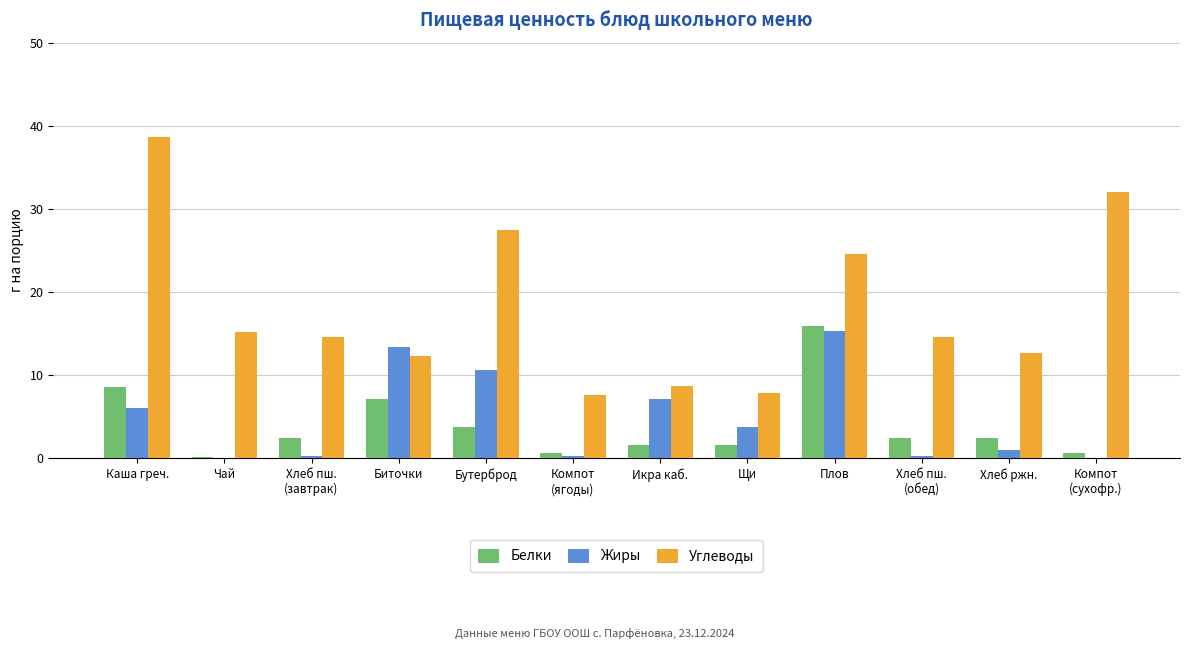

True or false: Углеводы has a value of 13.8 at Компот
(сухофр.).

False